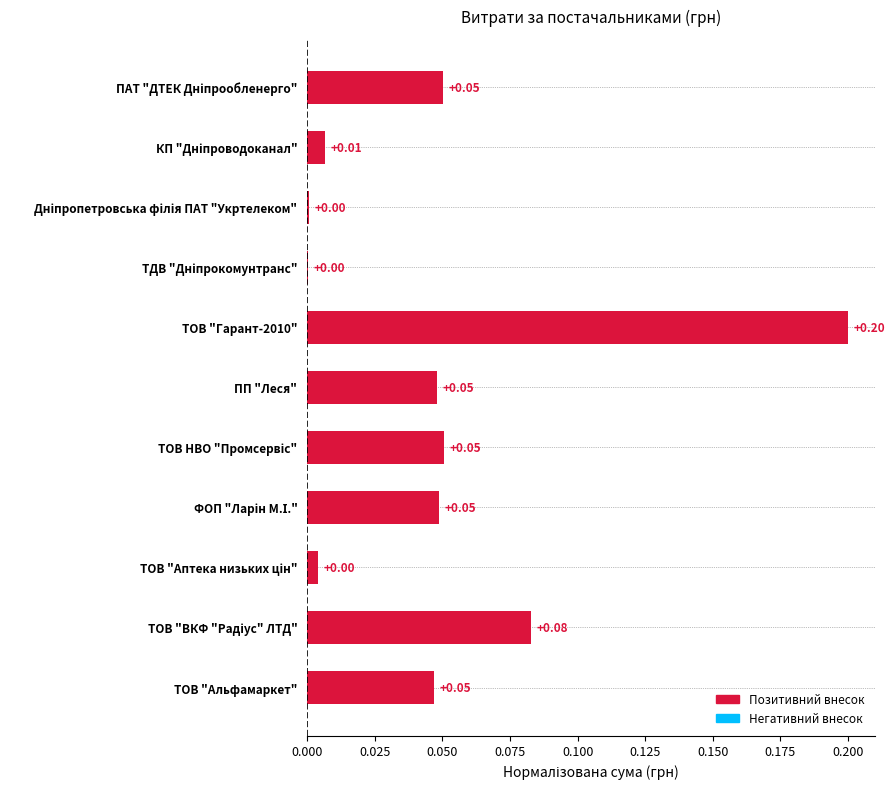

What is the sum of all values?

0.5